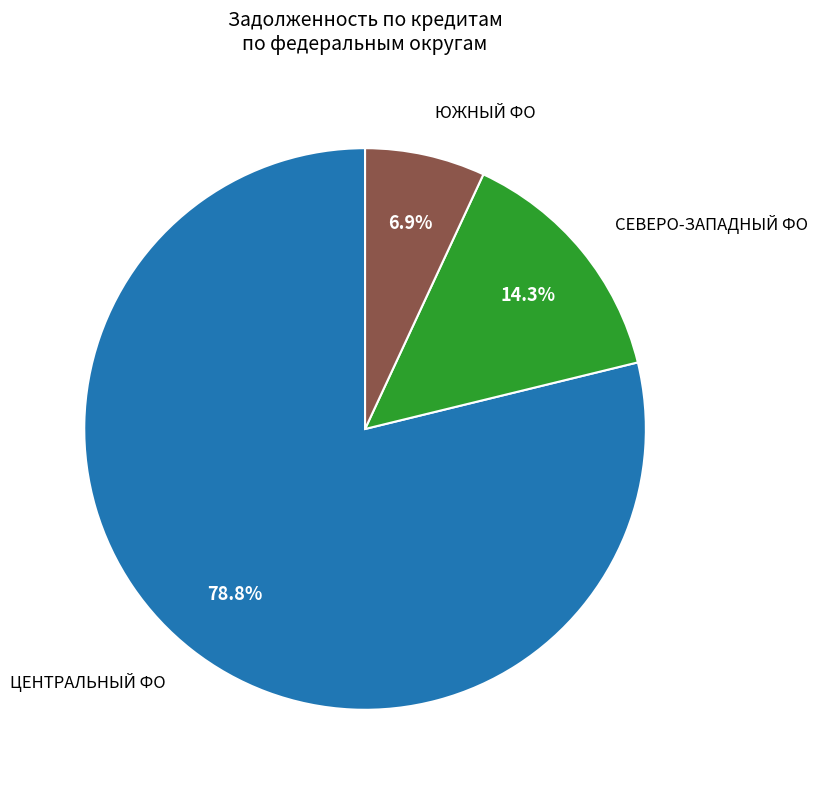

Is there a majority slice in this chart?

Yes